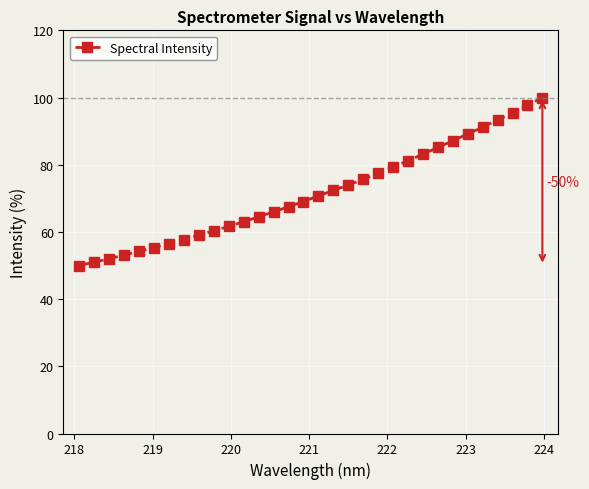

Does the chart display data point markers on the line(s)?

Yes